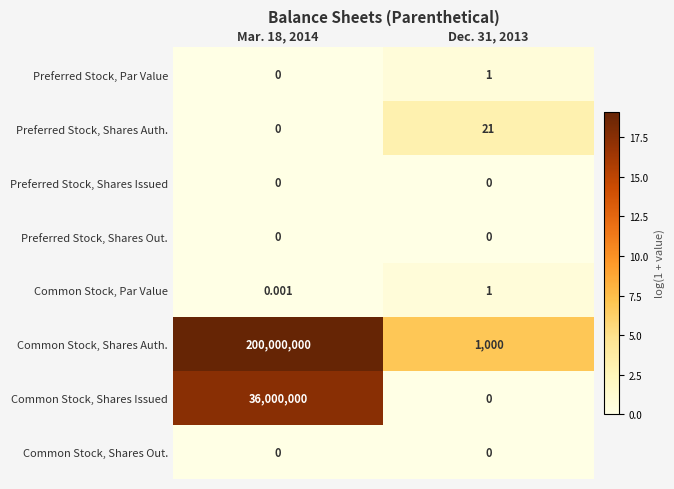

Which series has the largest total across all categories?

Common Stock, Shares Auth.